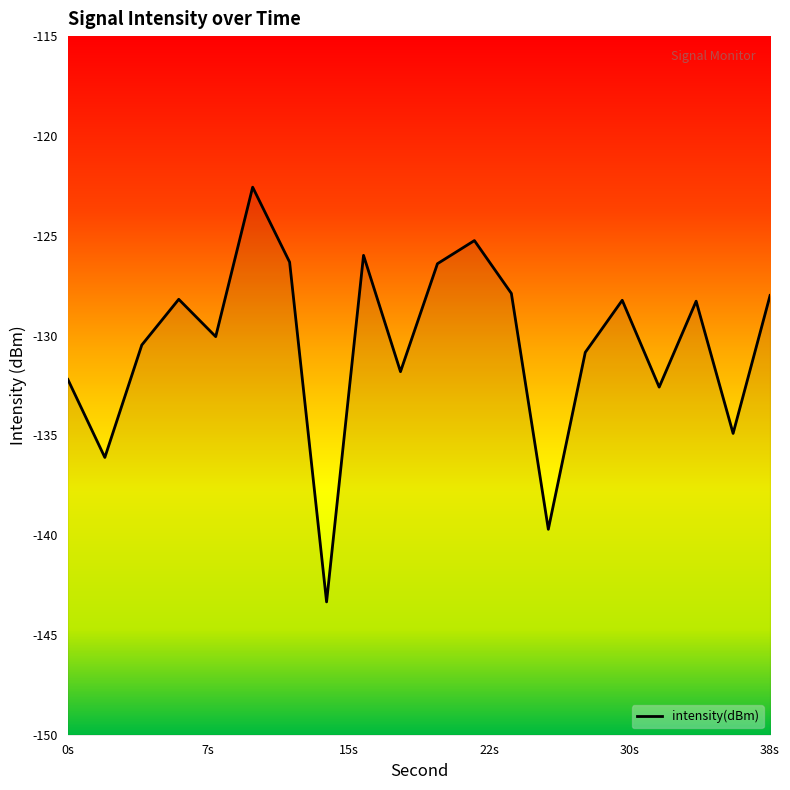

What is the greatest value displayed?

-122.6